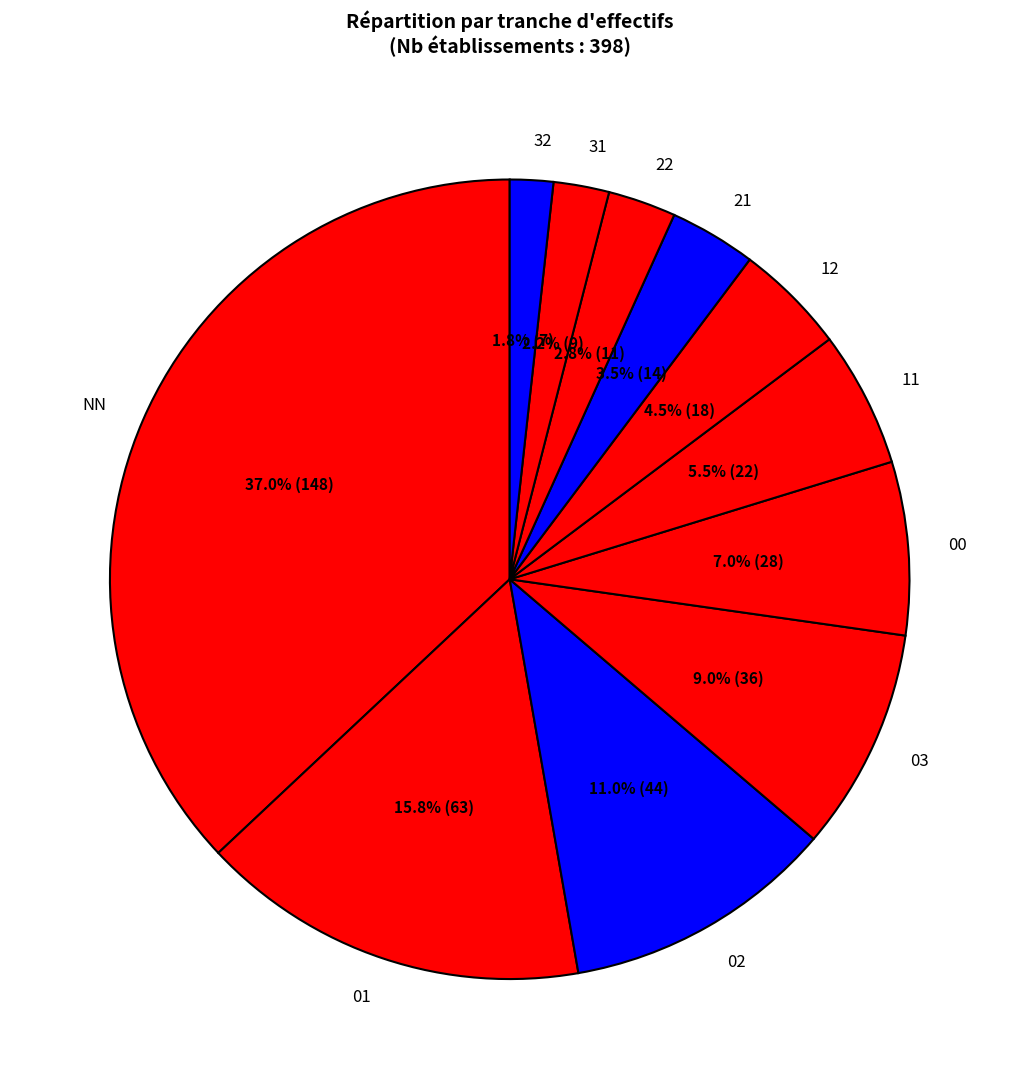

What portion of the pie excludes 11?

94.5%